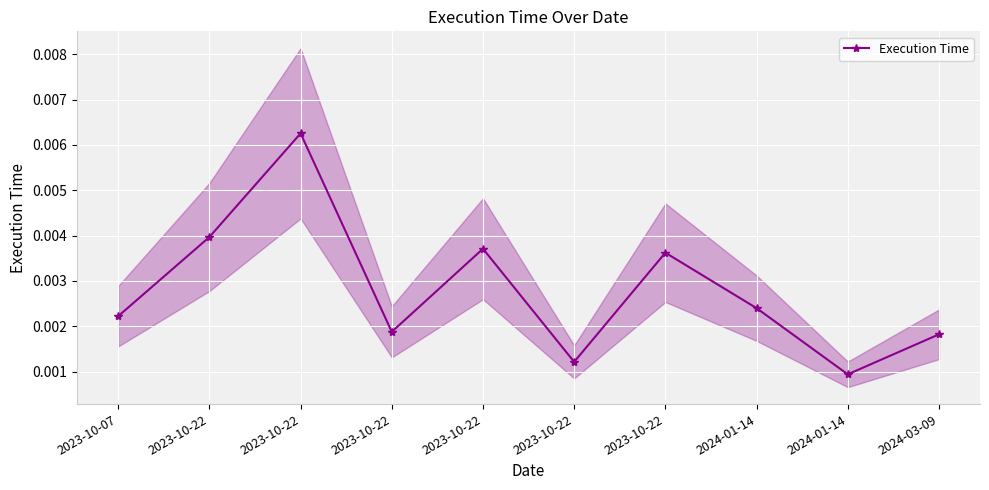

Reading right to left, list all the values displayed in this chart.

2024-03-09=0.0	2024-01-14=0.0	2024-01-14=0.0	2023-10-22=0.0	2023-10-22=0.0	2023-10-22=0.0	2023-10-22=0.0	2023-10-22=0.0	2023-10-22=0.0	2023-10-07=0.0